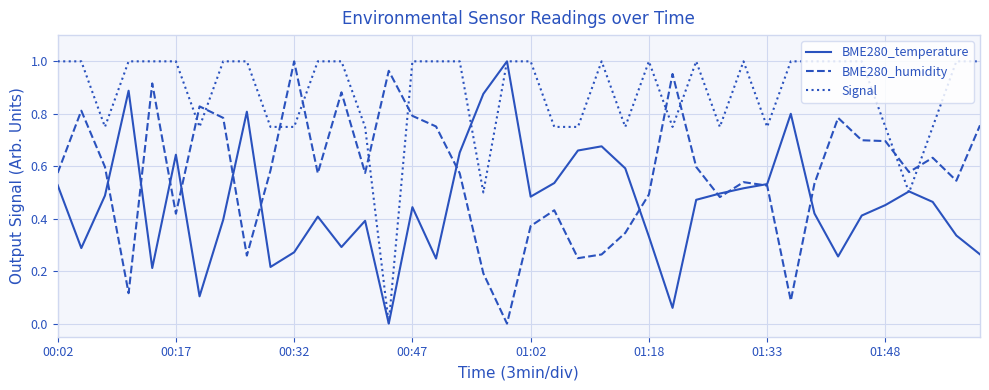

What is the sum of all Signal values?

34.8